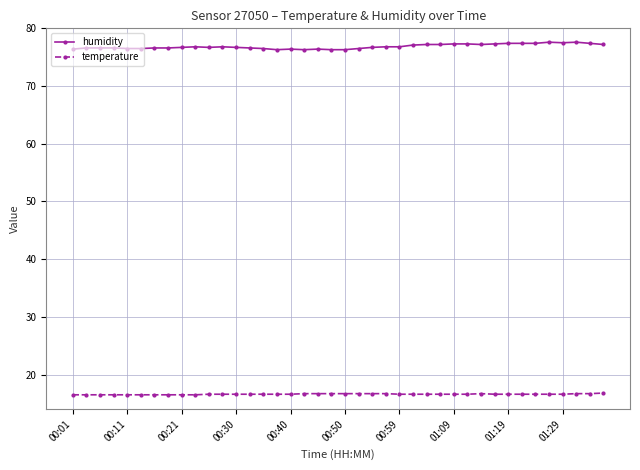

True or false: temperature has more than 0 points higher than both neighbors.

True